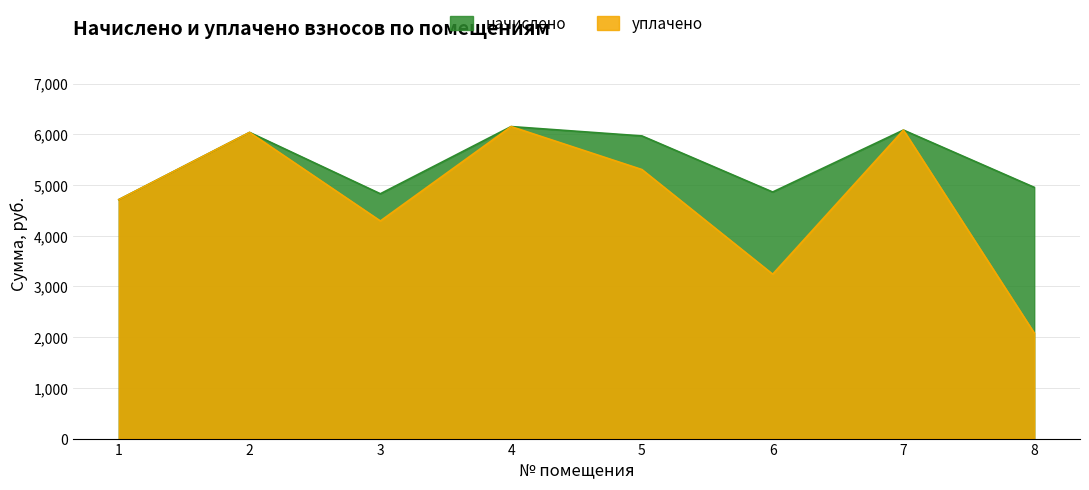

Does the chart display data point markers on the line(s)?

No